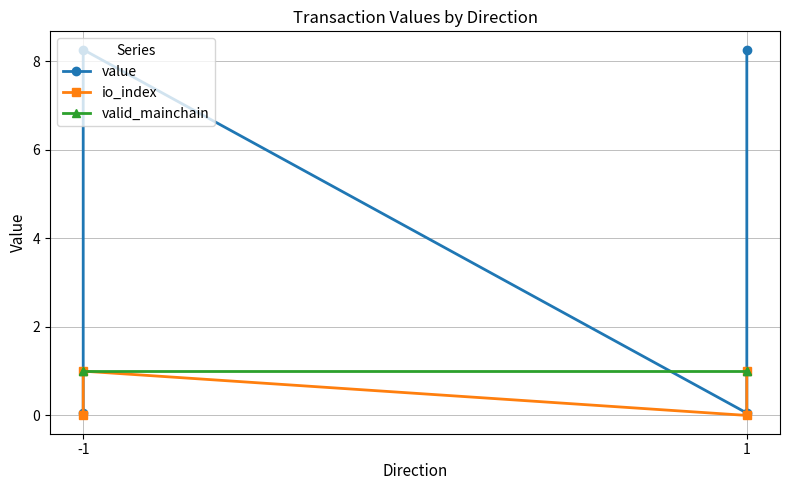

Which series has the largest range (max minus min)?

value